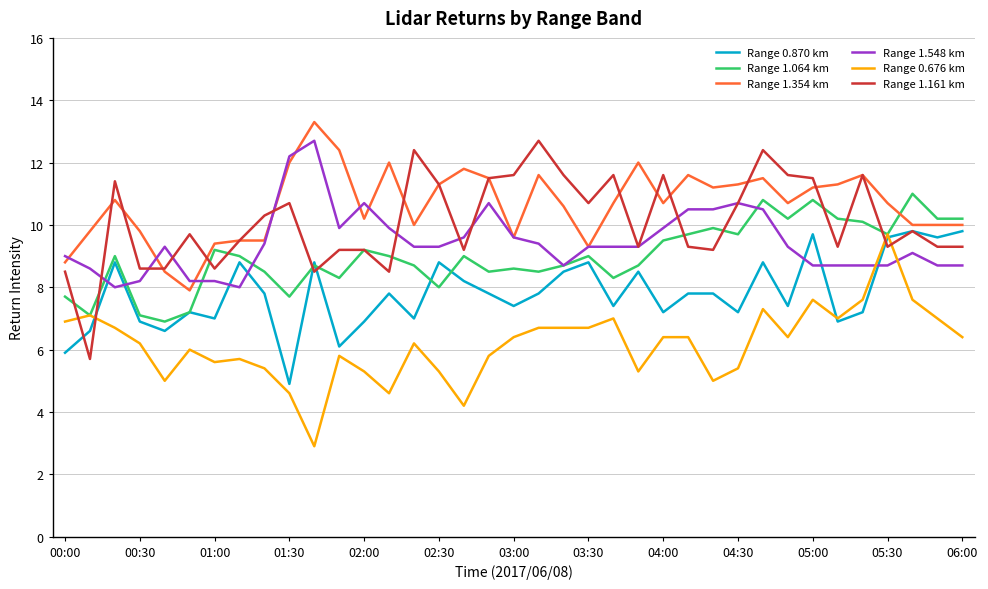

True or false: Range 1.354 km and Range 0.676 km cross at least once.

False